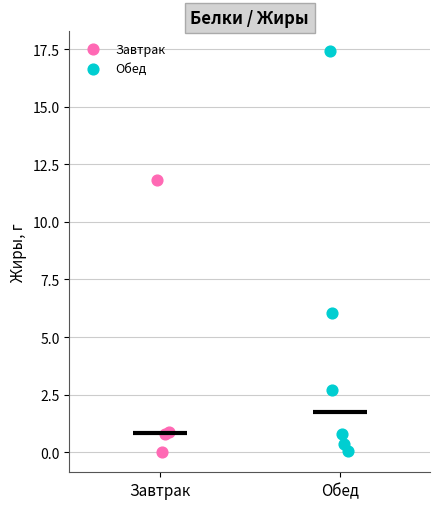

Which series has the largest Y range (max minus min)?

Обед